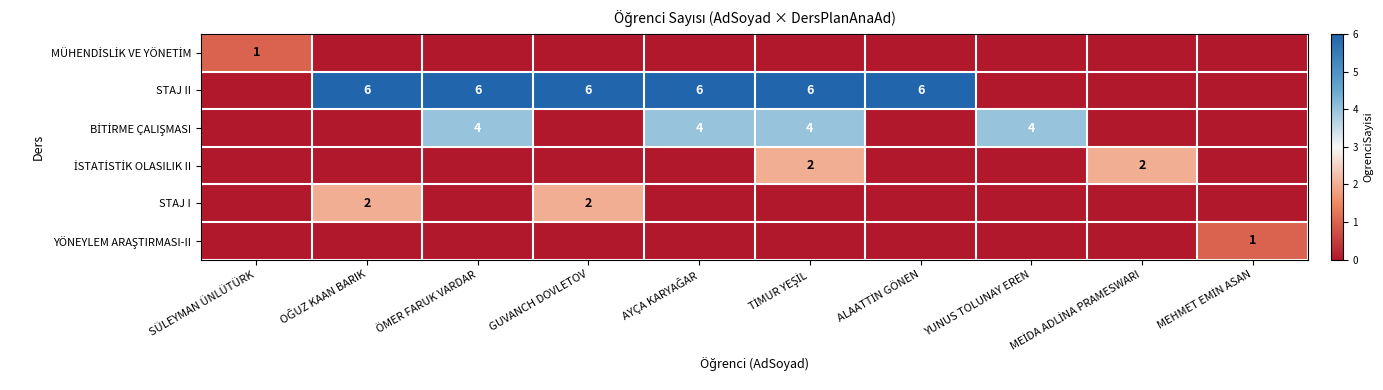

What is the sum of all MÜHENDİSLİK VE YÖNETİM values?

1